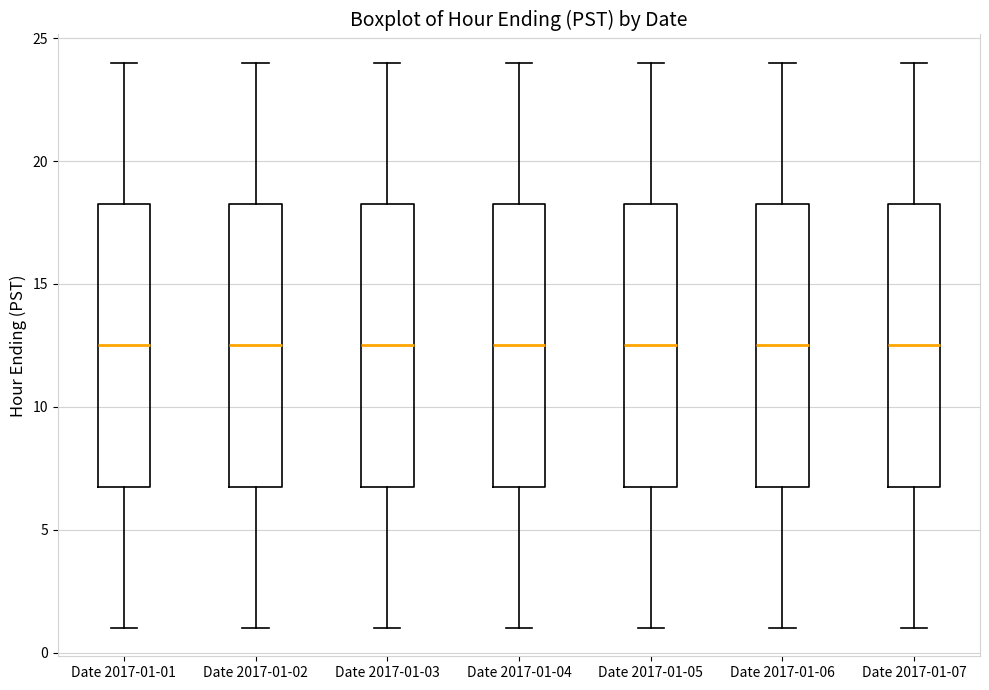

Reading left to right, transcribe this box plot: for each box, give where its median line is, the range the box spans, and where its two whiskers end, as read against the y-axis. The values are not printed on the chart, so give them approximately, as read against the axis.

Date 2017-01-01: median 12.5, box 7.0 to 18.5, whiskers 1.0 to 24.0
Date 2017-01-02: median 12.5, box 7.0 to 18.5, whiskers 1.0 to 24.0
Date 2017-01-03: median 12.5, box 7.0 to 18.5, whiskers 1.0 to 24.0
Date 2017-01-04: median 12.5, box 7.0 to 18.5, whiskers 1.0 to 24.0
Date 2017-01-05: median 12.5, box 7.0 to 18.5, whiskers 1.0 to 24.0
Date 2017-01-06: median 12.5, box 7.0 to 18.5, whiskers 1.0 to 24.0
Date 2017-01-07: median 12.5, box 7.0 to 18.5, whiskers 1.0 to 24.0